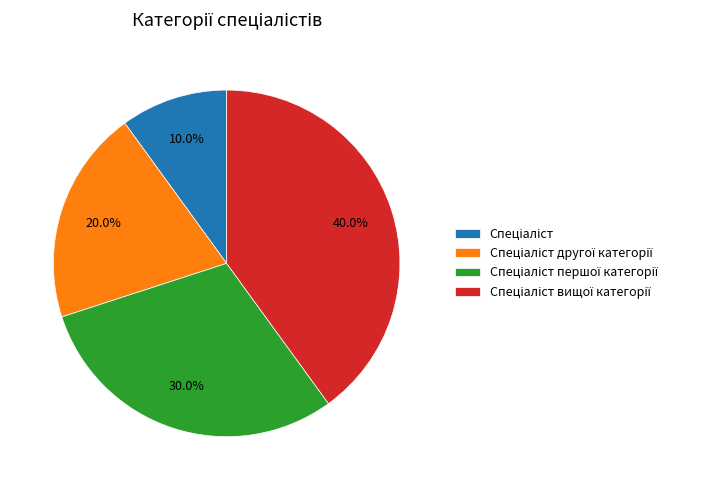

Is there a majority slice in this chart?

No